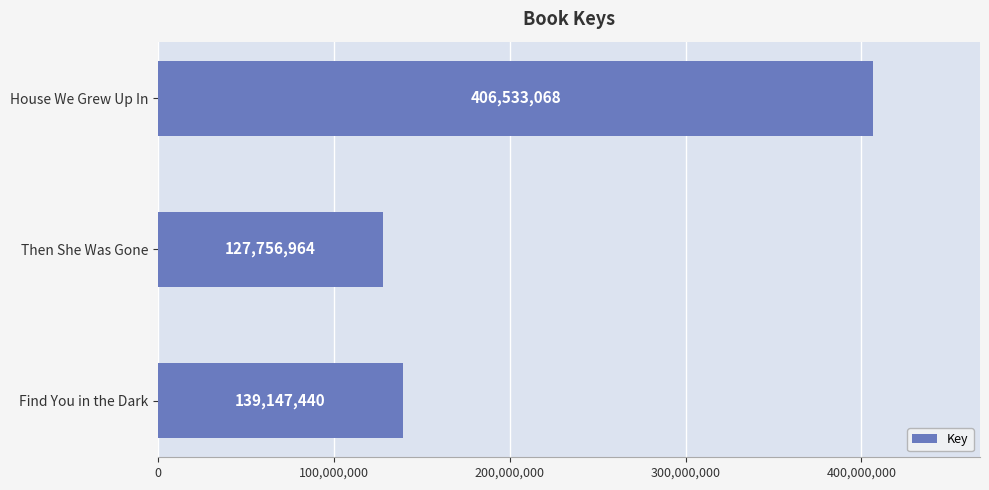

How many bars are there in total?

3